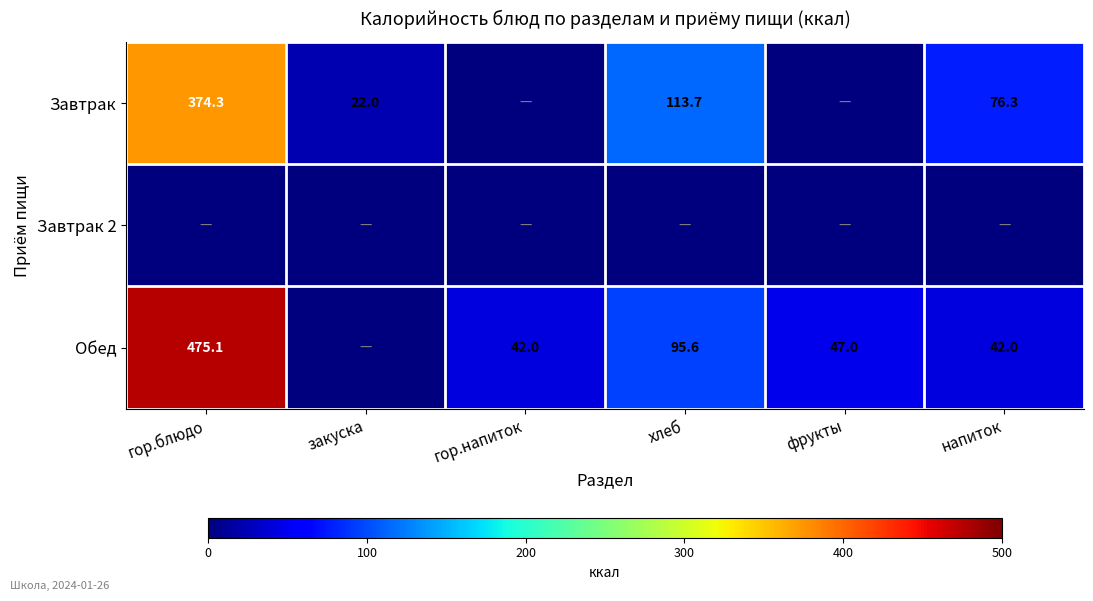

Is it true that Обед equals 320.2 at гор.блюдо?

False